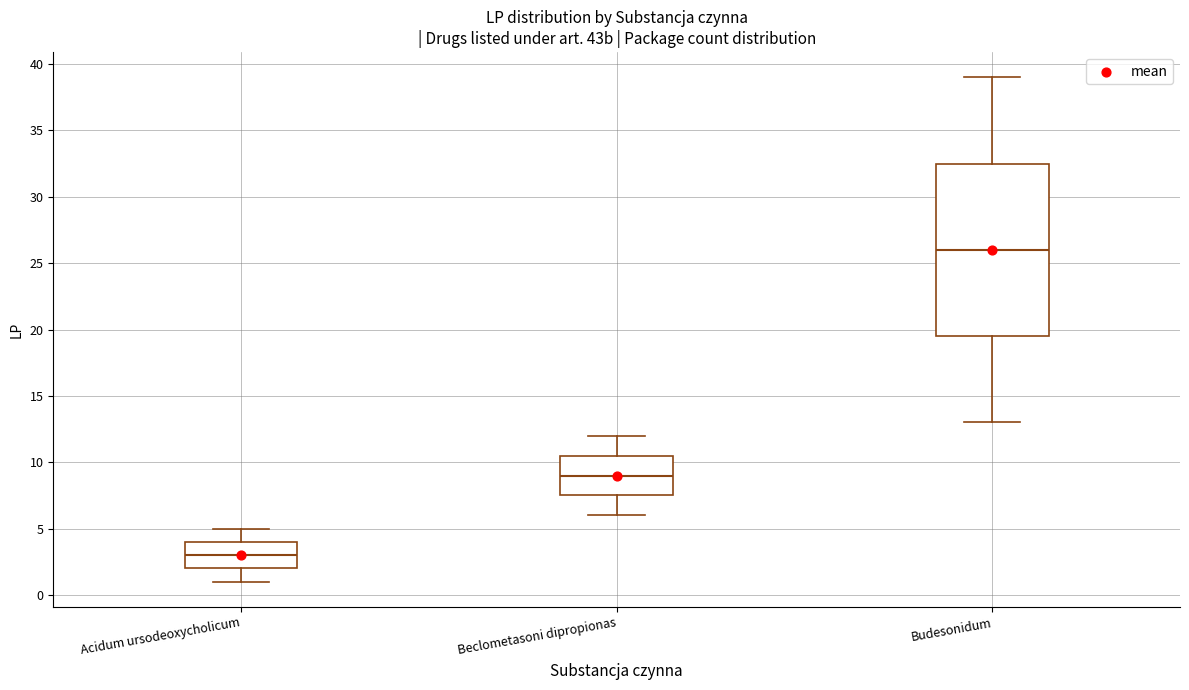

Where does the median line of the box for Budesonidum sit on the y-axis? The values are not printed on the chart, so give them approximately, as read against the axis.

26.0